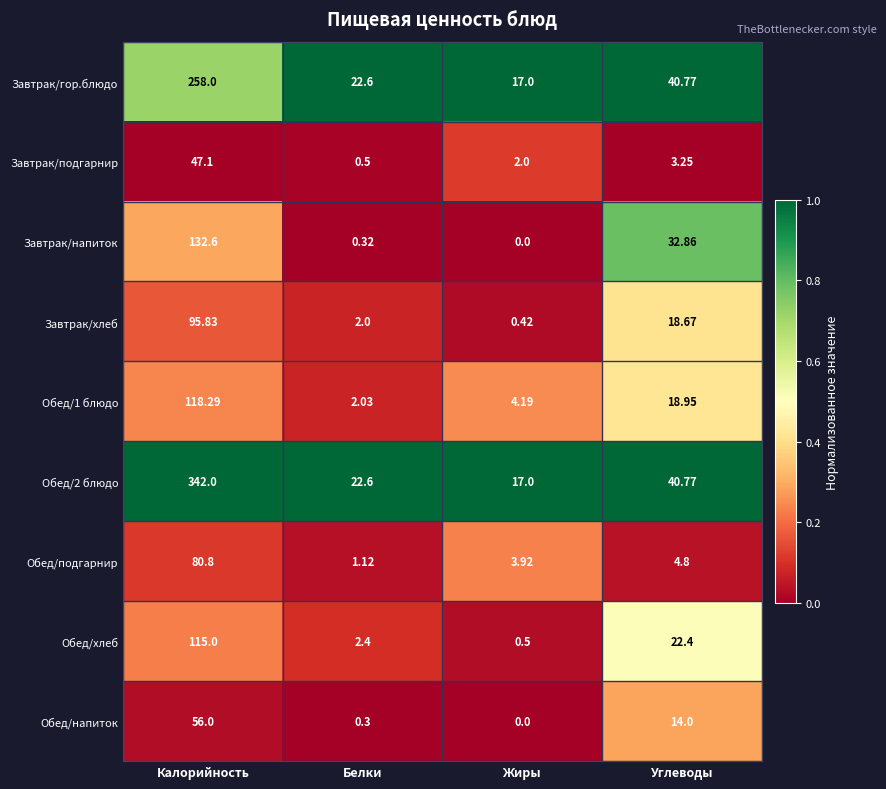

At which category is the sum across all series the highest?

Калорийность